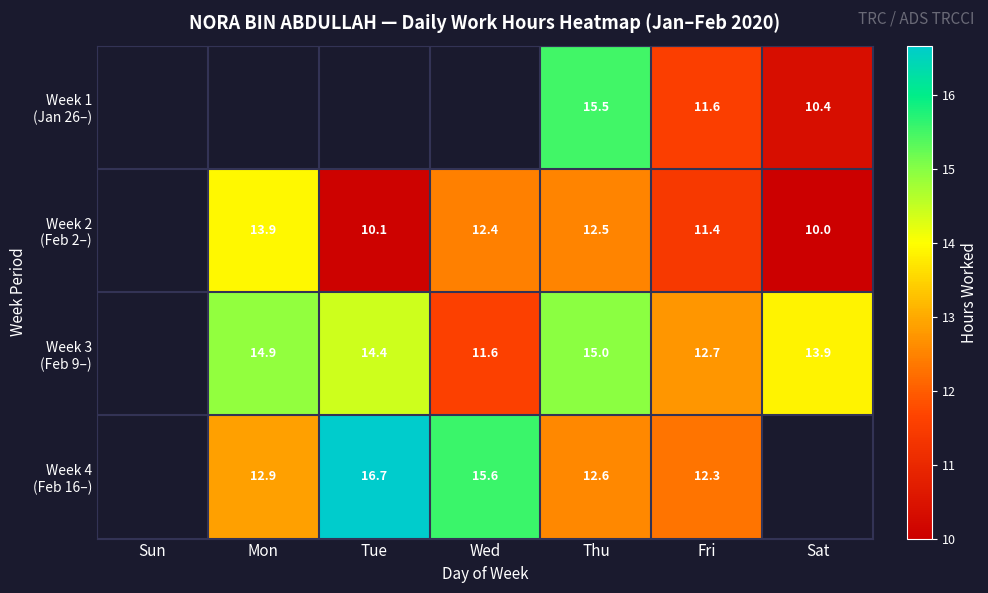

How many values in the Week 3 (Feb 9–) series are below 12?

1